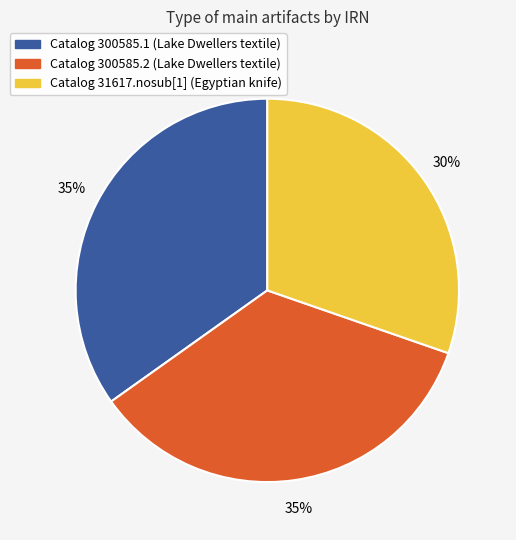

To the nearest percent, what is the difference between the largest and smallest slice percentages?

5%